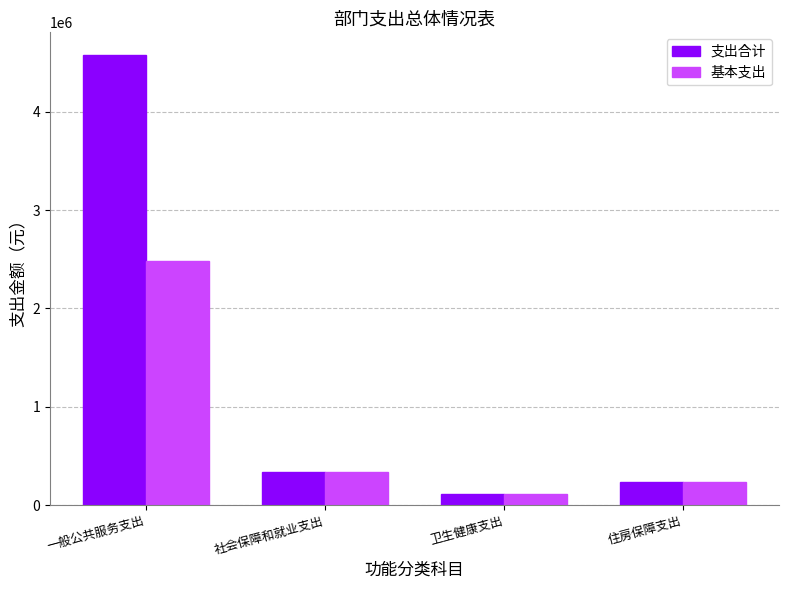

Rank the series by their average value, from lowest to highest.

基本支出, 支出合计